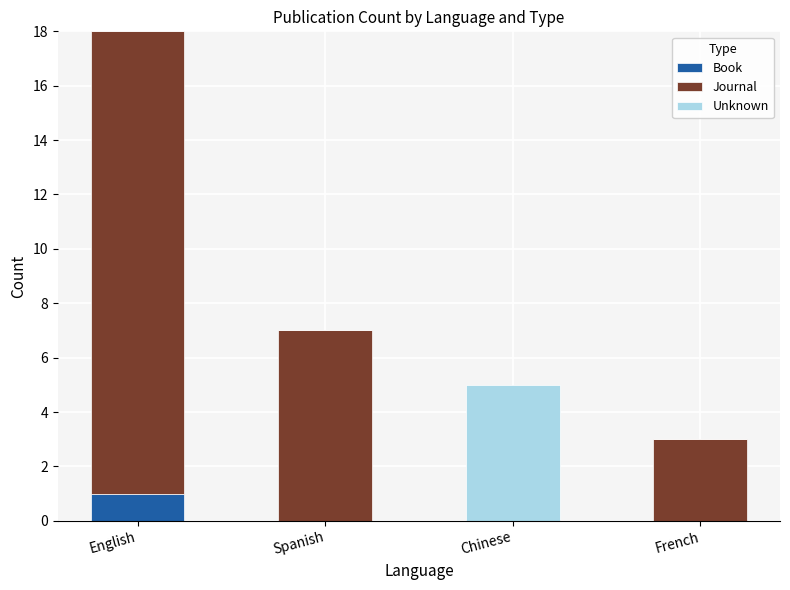

What is the total value across all series at Chinese?

5